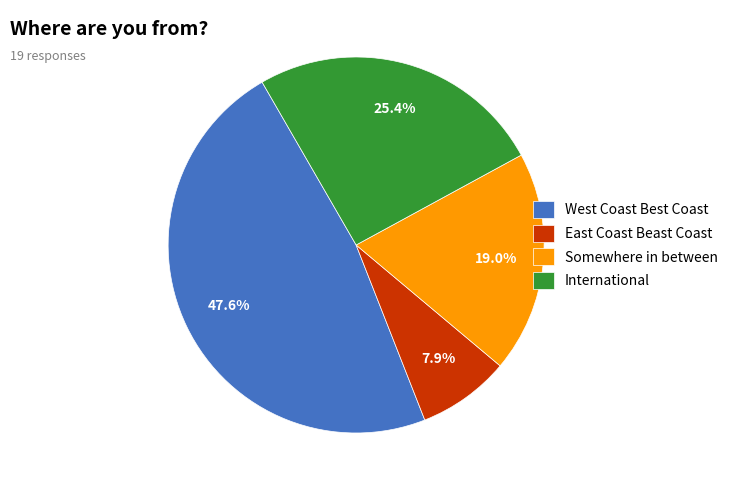

How much of the chart is everything except West Coast Best Coast?

52.4%